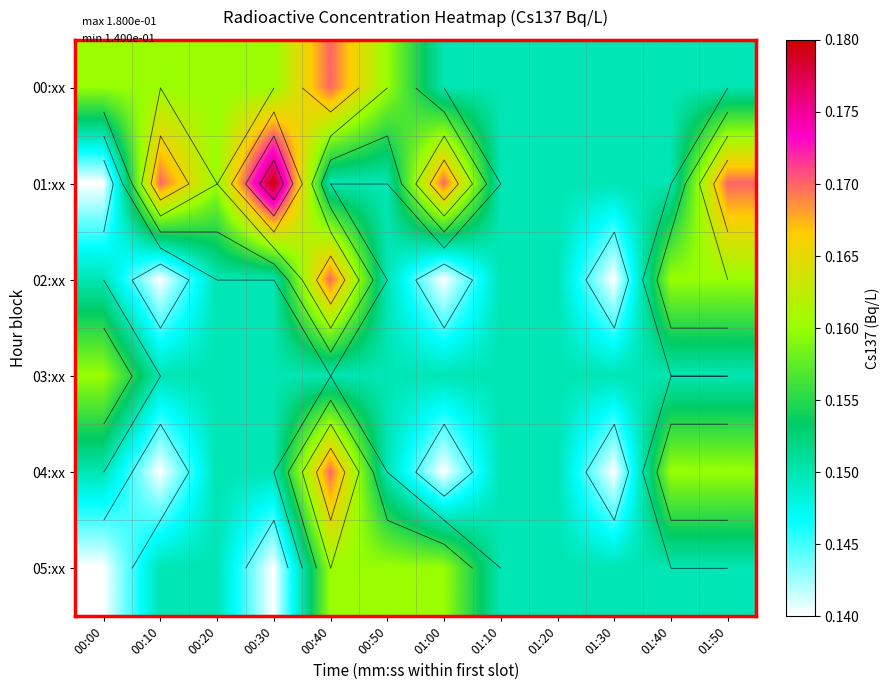

Is it true that 04:xx equals 0.1 at 00:10?

False